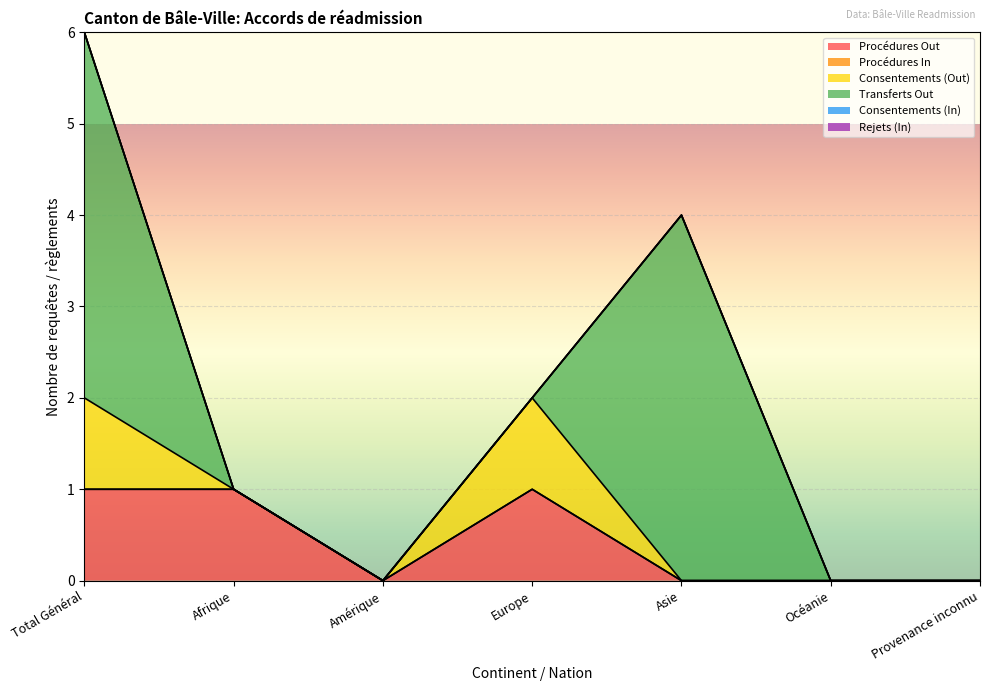

In Consentements (Out), how many points are higher than both neighbors (excluding endpoints)?

1